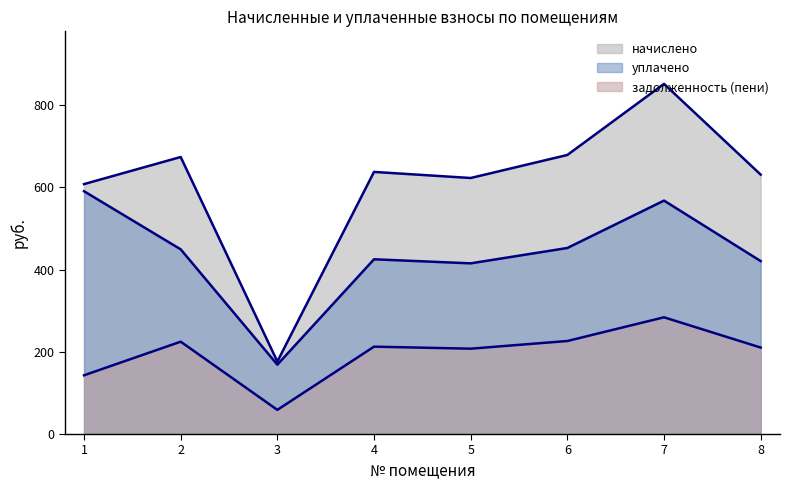

Reading right to left, list all the values displayed in this chart.

начислено: 8=630.8	7=851.5	6=678.6	5=622.6	4=637.4	3=176.2	2=673.6	1=607.7
уплачено: 8=420.5	7=567.7	6=452.4	5=415.0	4=424.9	3=168.7	2=449.1	1=590.4
задолженность (пени): 8=210.3	7=283.8	6=226.2	5=207.5	4=212.5	3=58.7	2=224.5	1=142.8